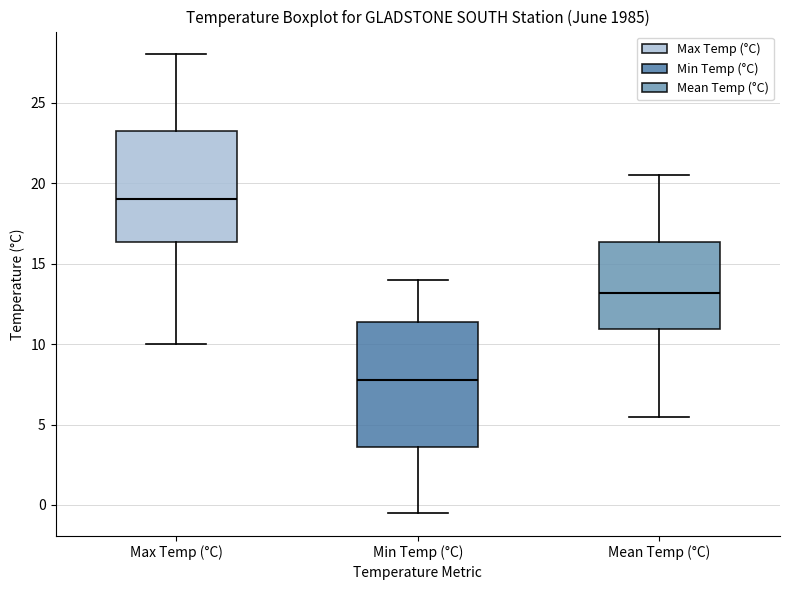

Reading left to right, transcribe this box plot: for each box, give where its median line is, the range the box spans, and where its two whiskers end, as read against the y-axis. The values are not printed on the chart, so give them approximately, as read against the axis.

Max Temp (°C): median 19.0, box 16.5 to 23.5, whiskers 10.0 to 28.0
Min Temp (°C): median 8.0, box 3.5 to 11.5, whiskers -0.5 to 14.0
Mean Temp (°C): median 13.0, box 11.0 to 16.5, whiskers 5.5 to 20.5